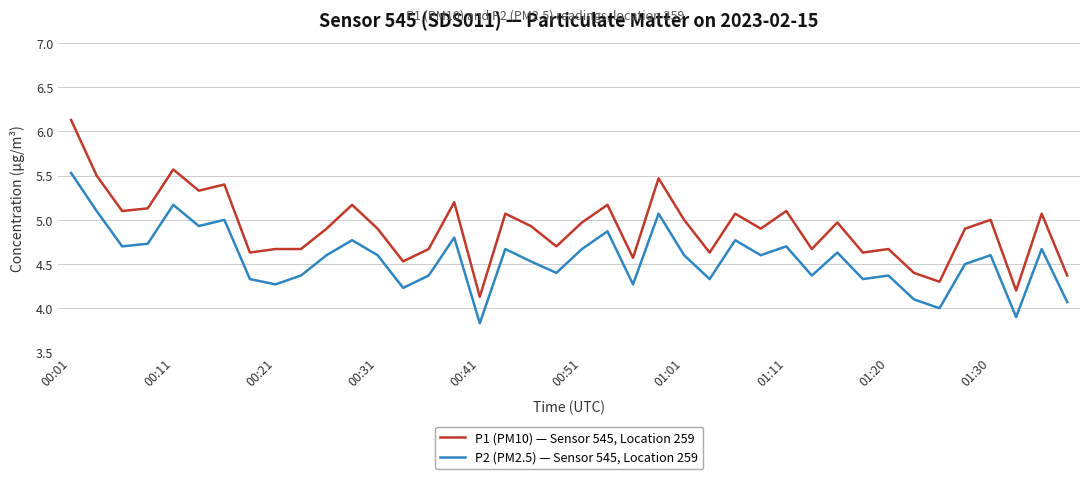

Which series has the widest spread of values?

P1 (PM10) — Sensor 545, Location 259